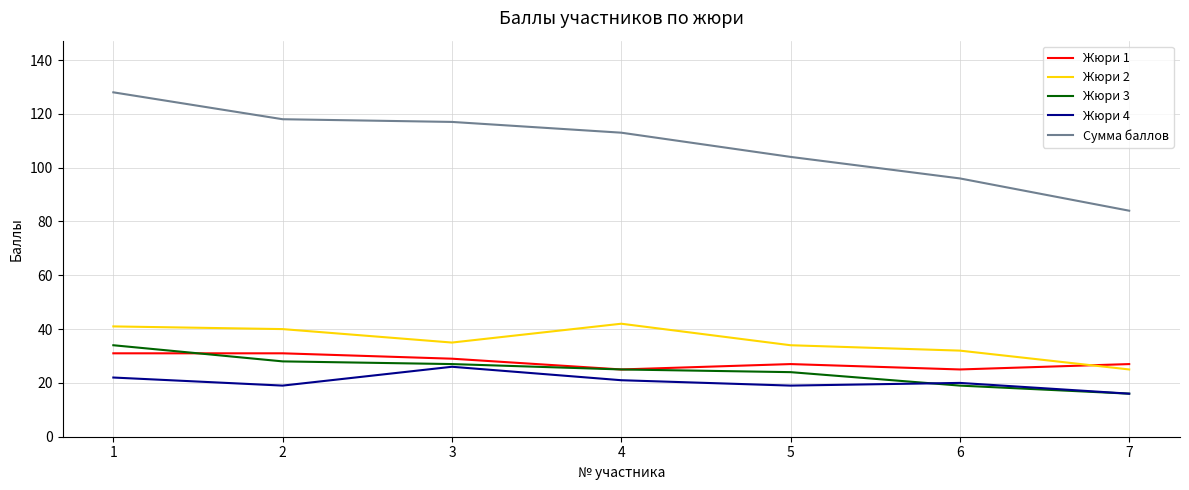

Is it true that Жюри 2 equals 34 at 5?

True